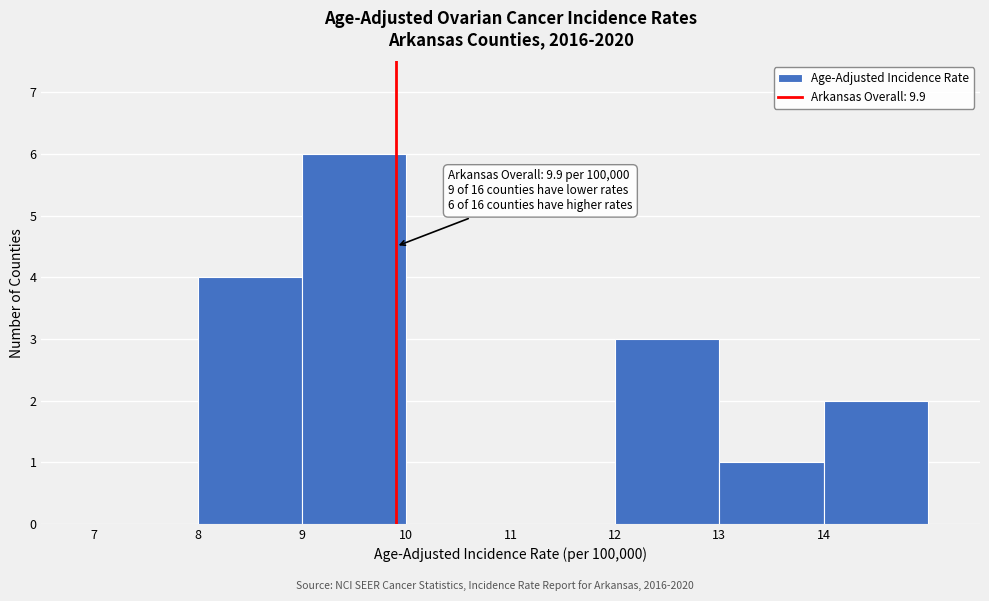

Which range on the x-axis has the tallest bar?

9 to 10